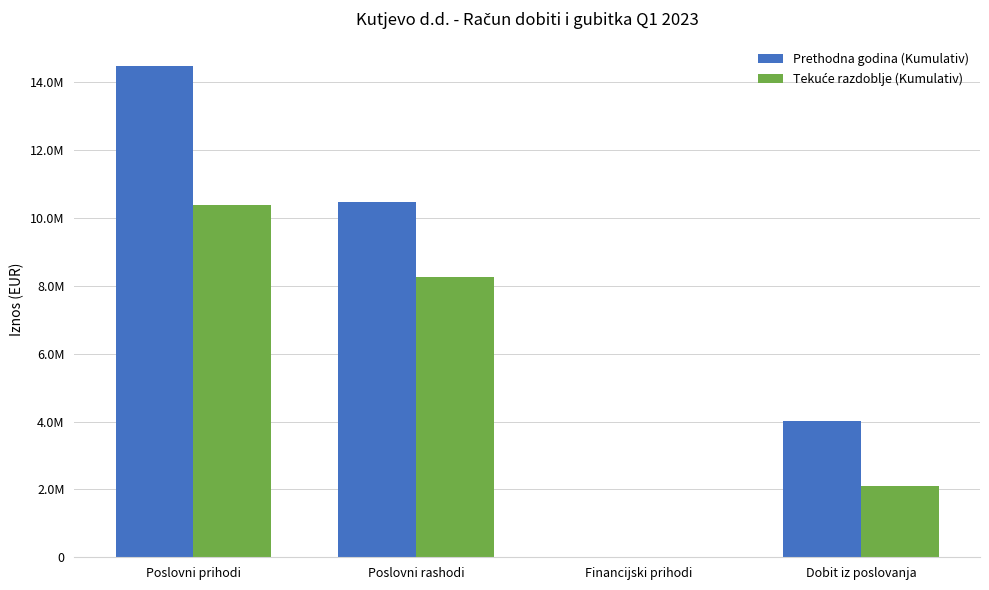

True or false: Prethodna godina (Kumulativ) has a value of 10458185 at Poslovni rashodi.

True